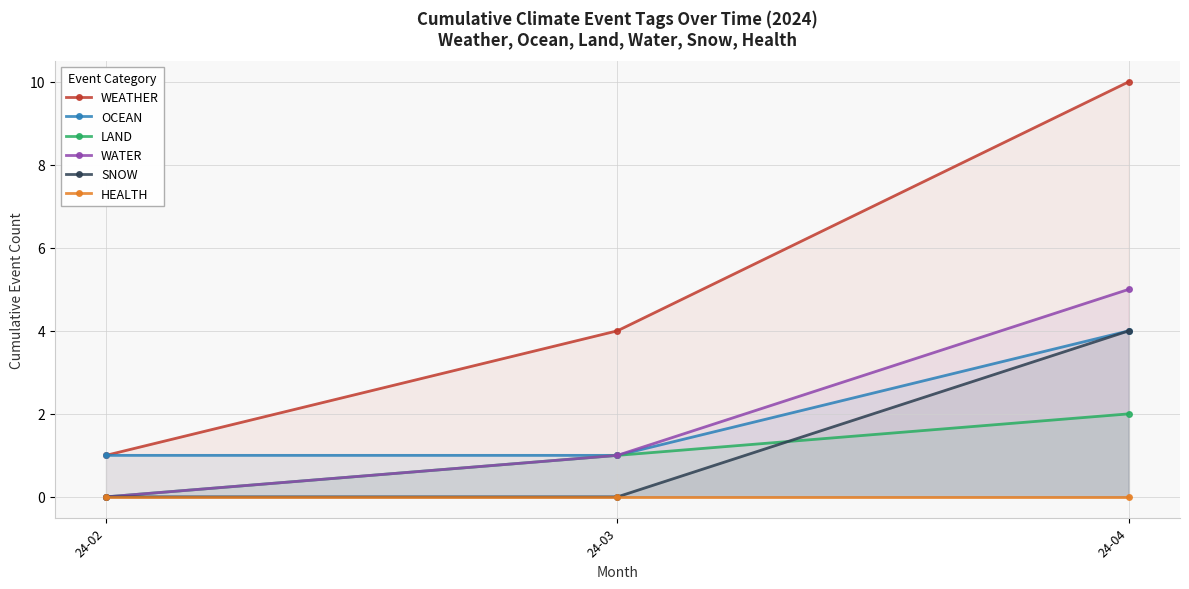

What are all the series names shown in the legend?

WEATHER, OCEAN, LAND, WATER, SNOW, HEALTH